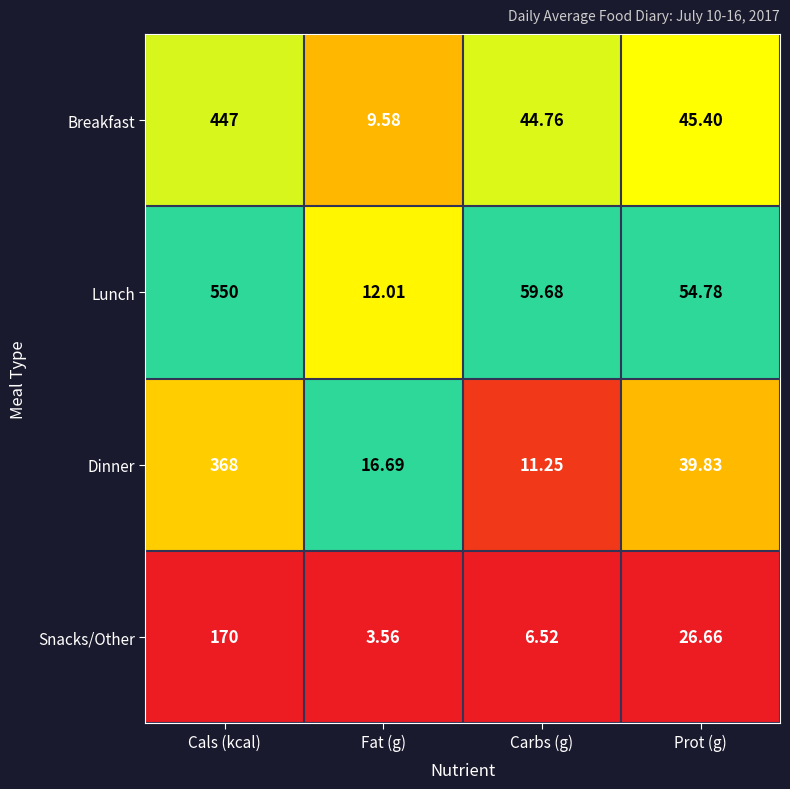

Rank the series by their average value, from highest to lowest.

Lunch, Breakfast, Dinner, Snacks/Other